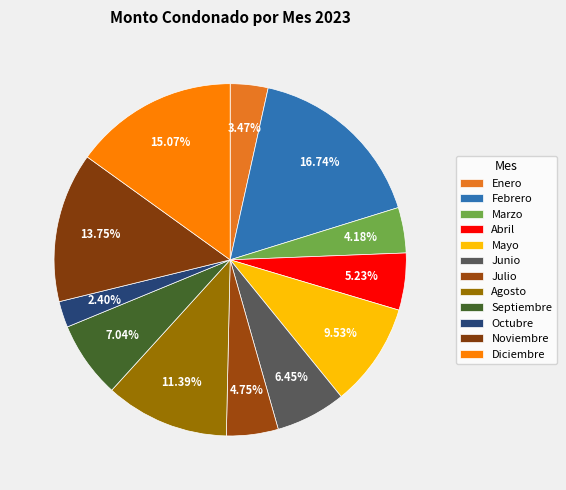

To the nearest percent, what percentage of the pie is Julio?

5%